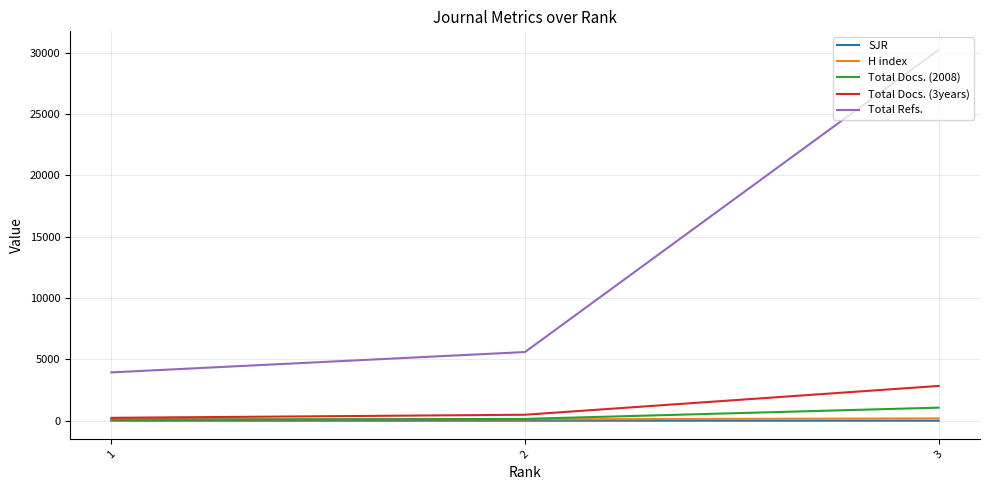

What is the lowest value of the Total Refs. series?

3939.0